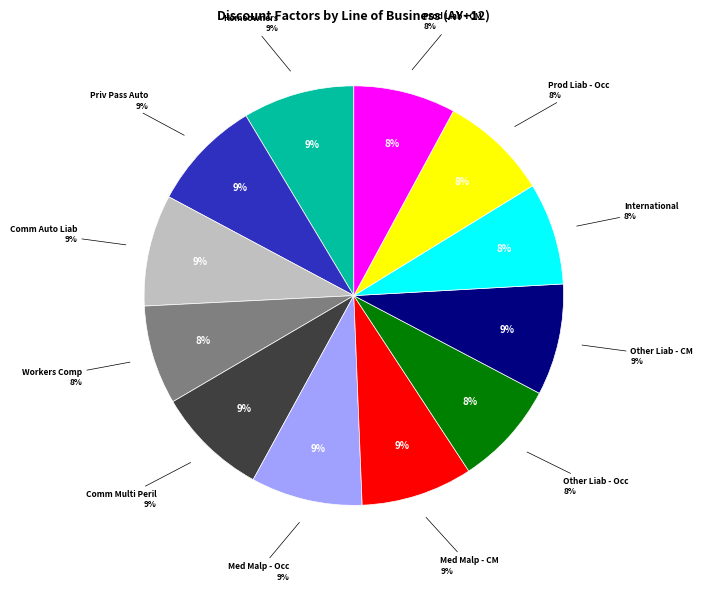

How many slices are in this pie chart?

12